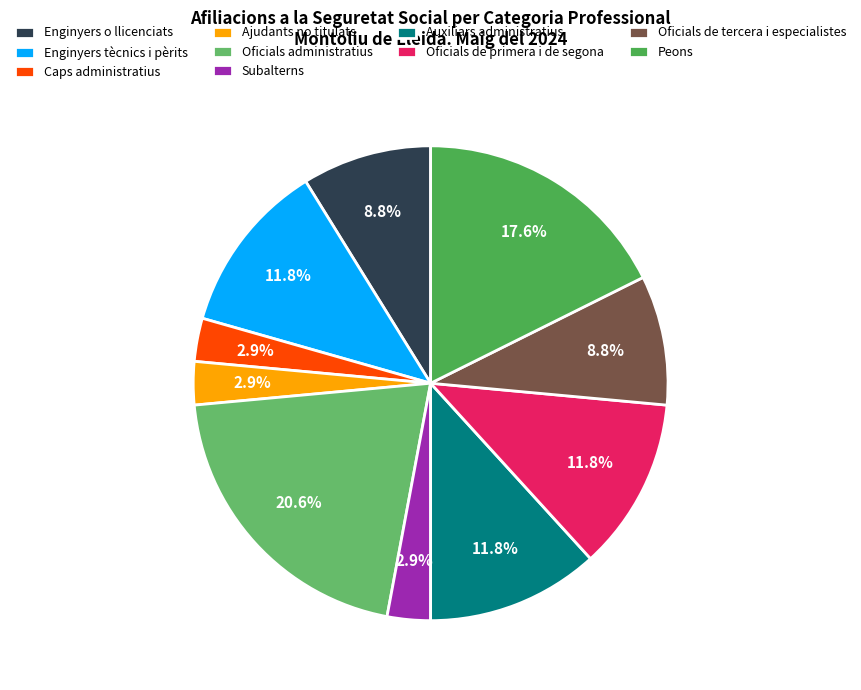

To the nearest percent, what is the average slice percentage?

10%